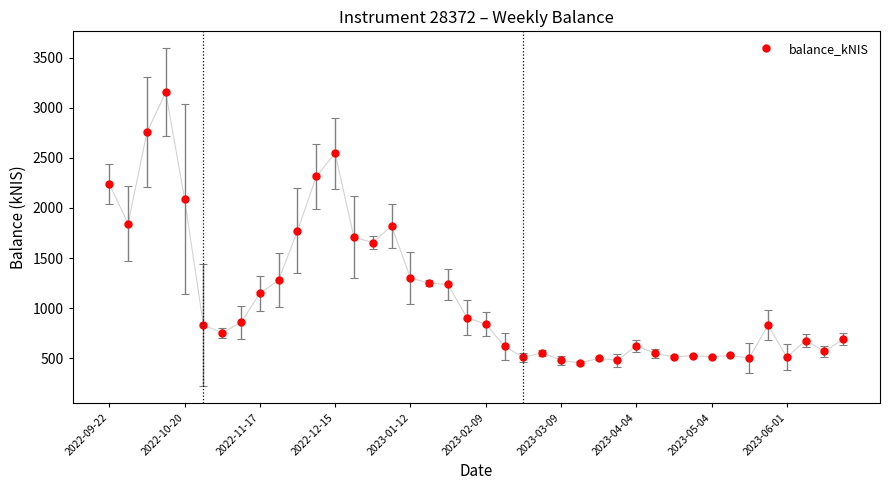

What is the greatest value displayed?

3156.8